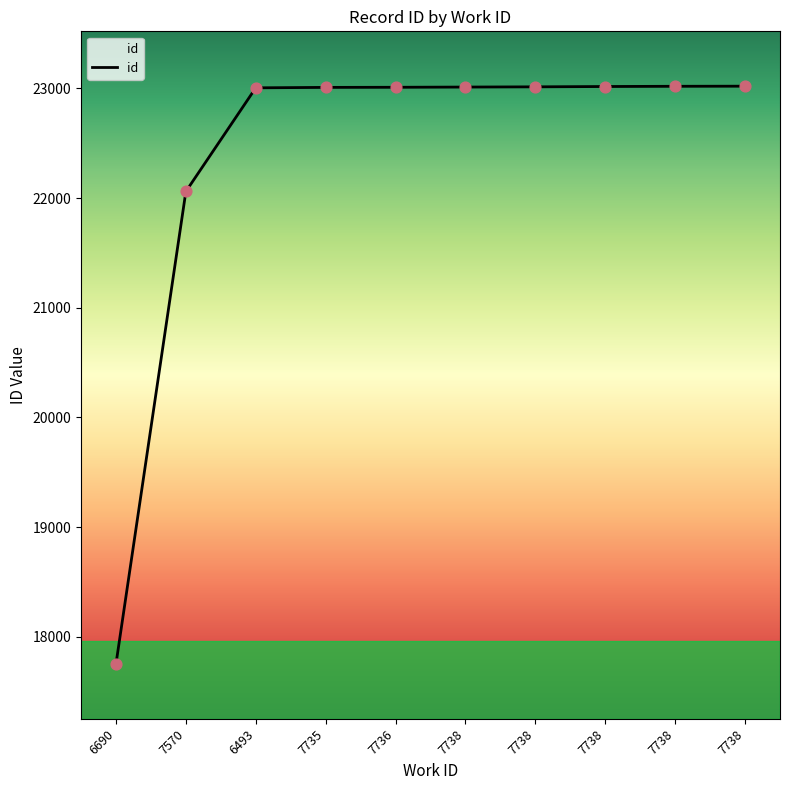

Approximately how many times larger is the value at 7738 compared to 6493?

1.0